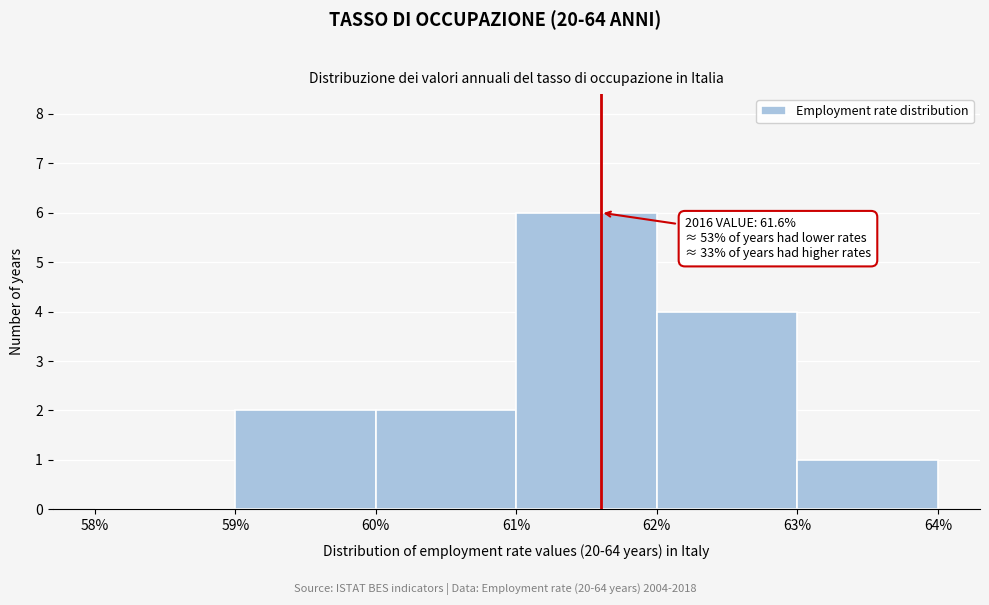

Which range on the x-axis has the tallest bar?

61% to 62%